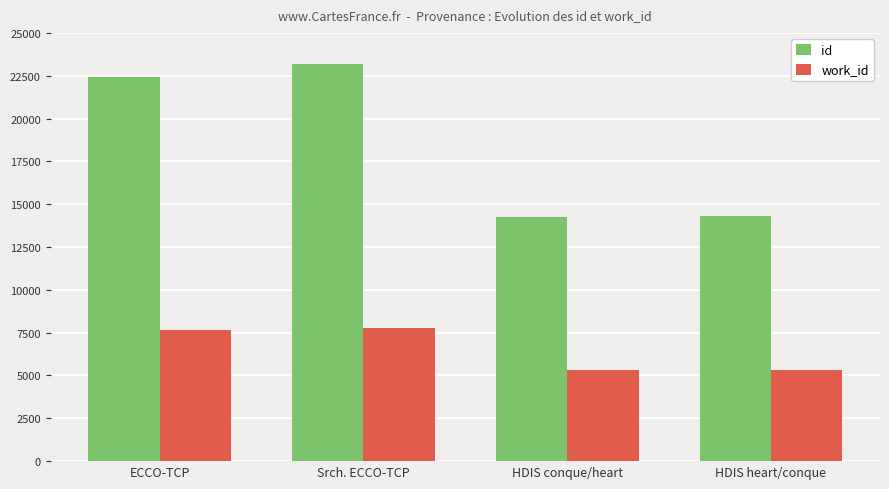

Rank the series by their maximum value, from lowest to highest.

work_id, id